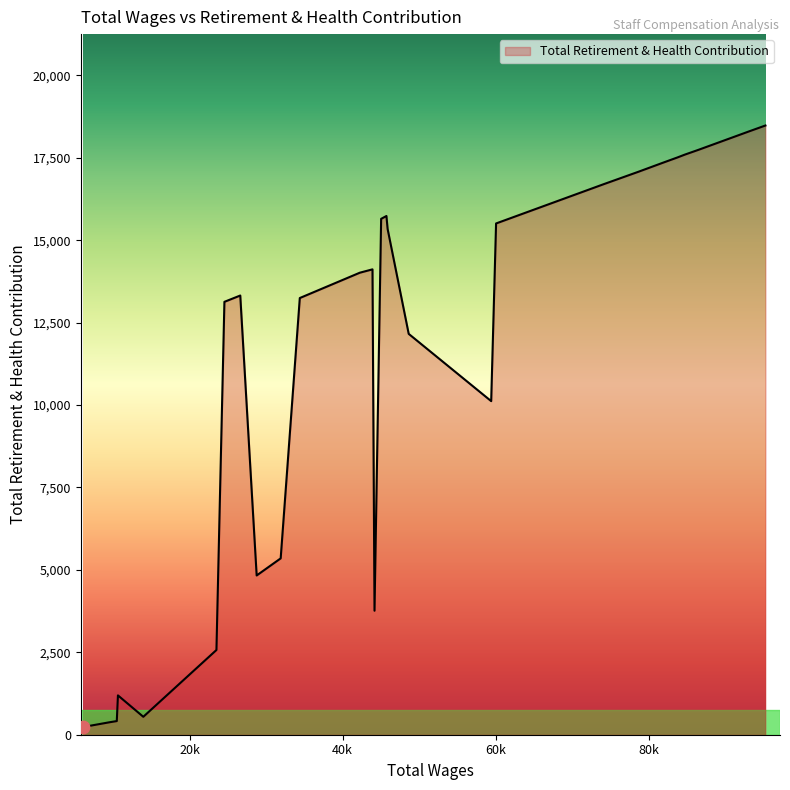

What is the difference between the maximum and minimum values?

18244